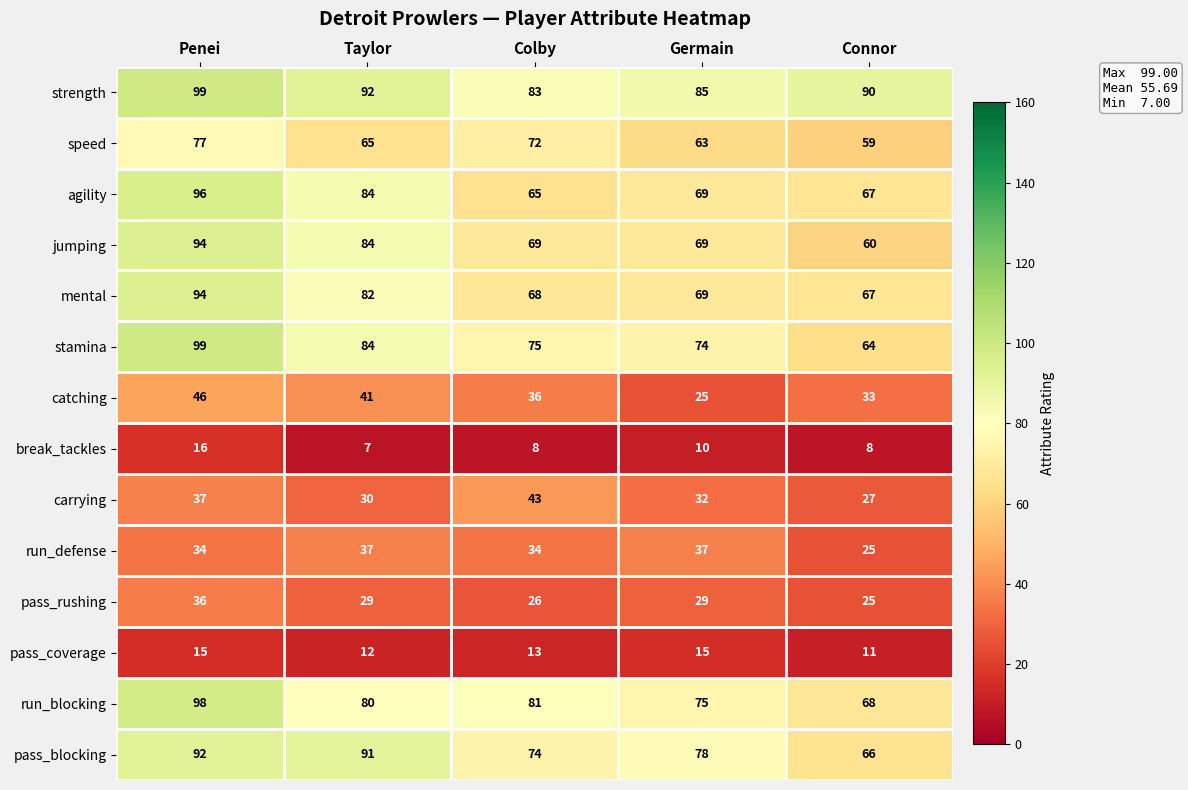

At which category does the chart reach its minimum across all series?

Taylor